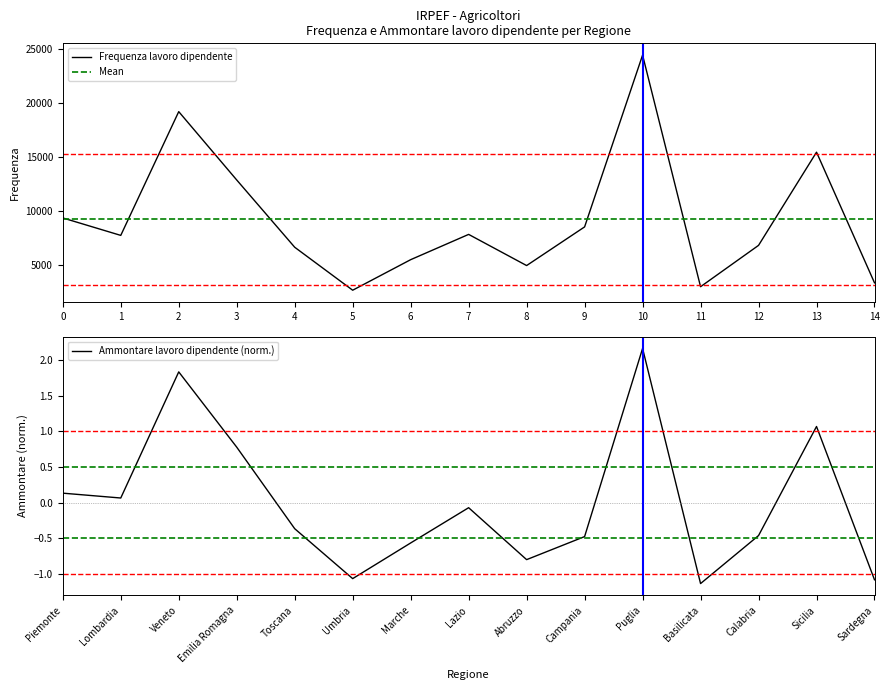

What is the highest value of the Ammontare lavoro dipendente series?

2.2